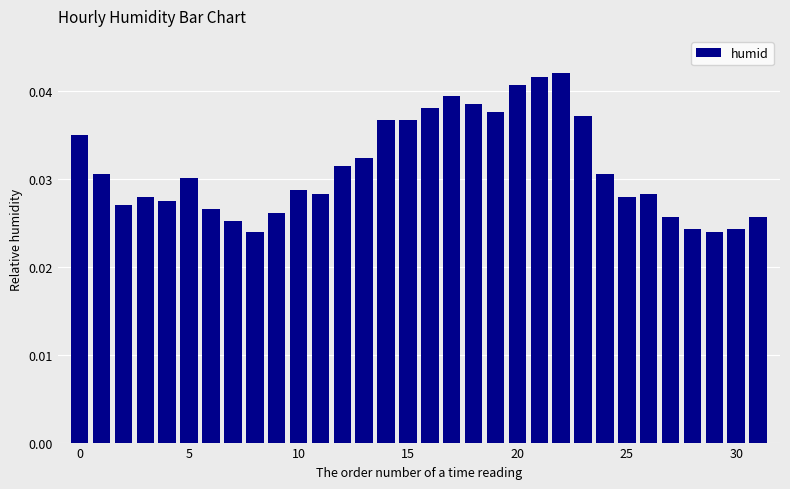

What is the sum of all values?

1.0